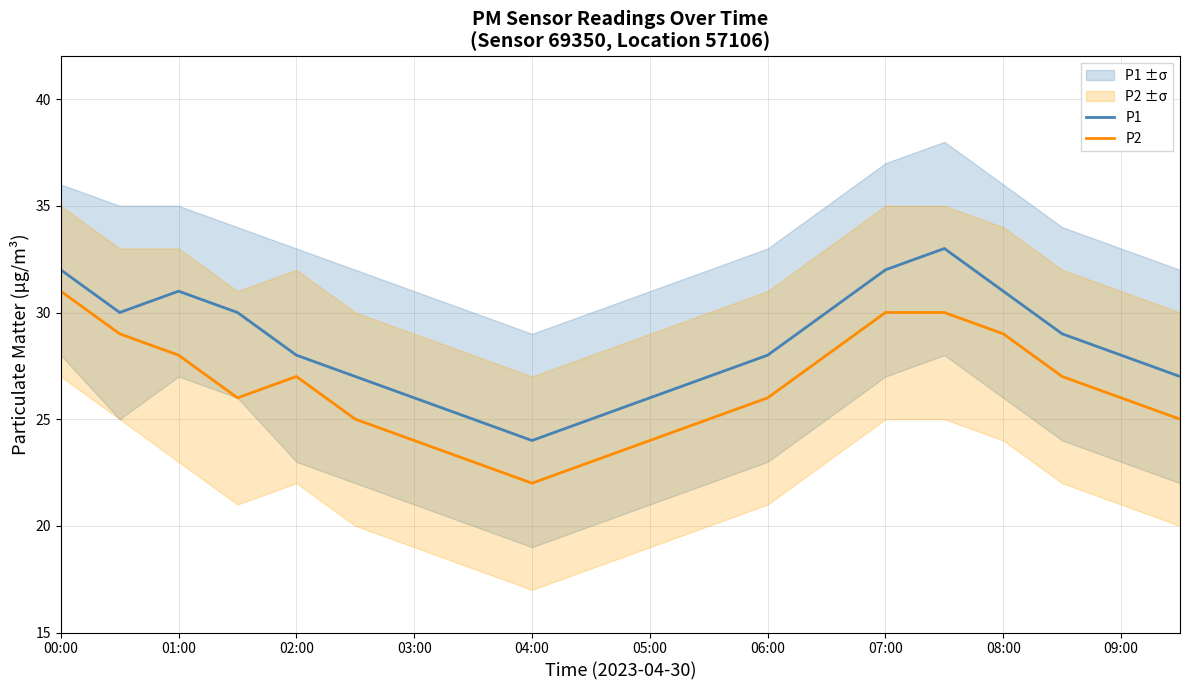

True or false: P2 and P1 cross at least once.

False